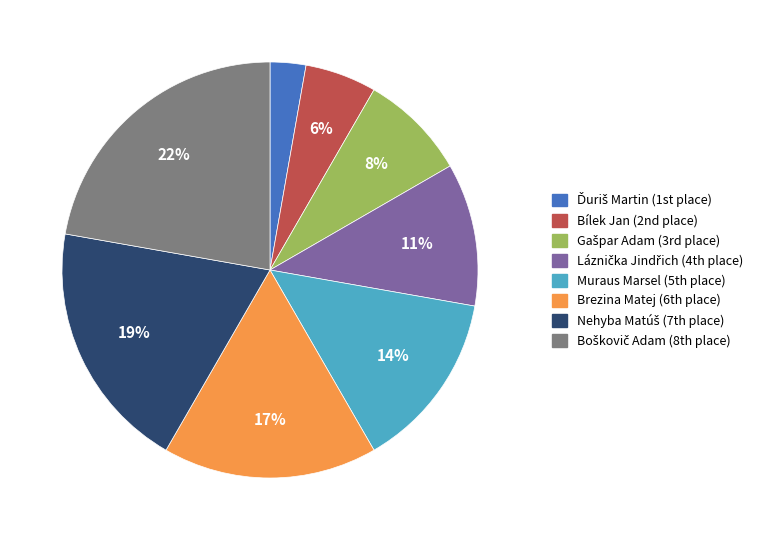

To the nearest percent, what is the difference between the largest and smallest slice percentages?

19%